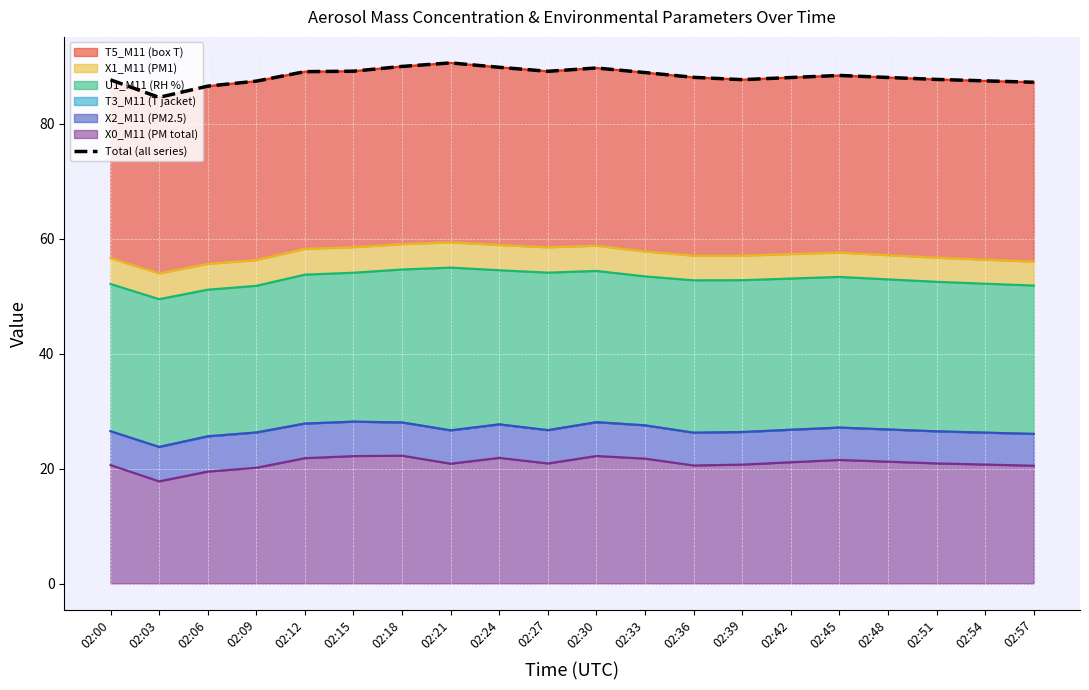

How many interior local peaks (higher than both neighbors) does the data have?

3